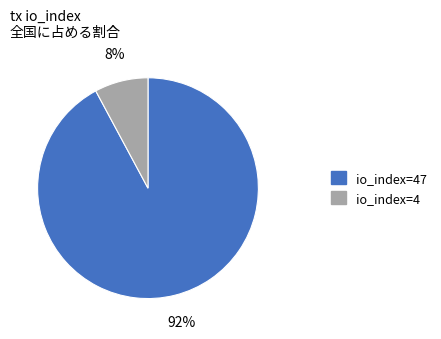

To the nearest percent, what is the difference between the io_index=4 and io_index=47 slice percentages?

84%